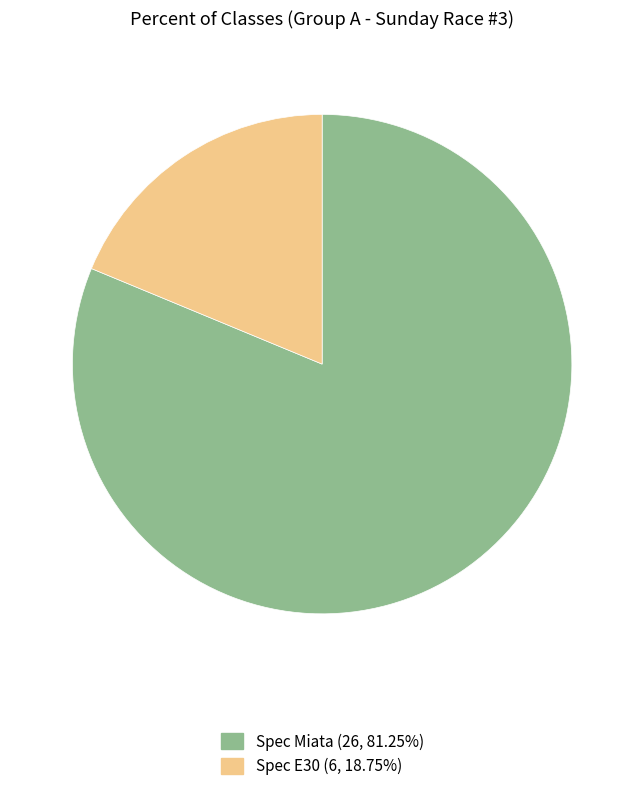

True or false: Spec Miata accounts for 81% of the total.

True